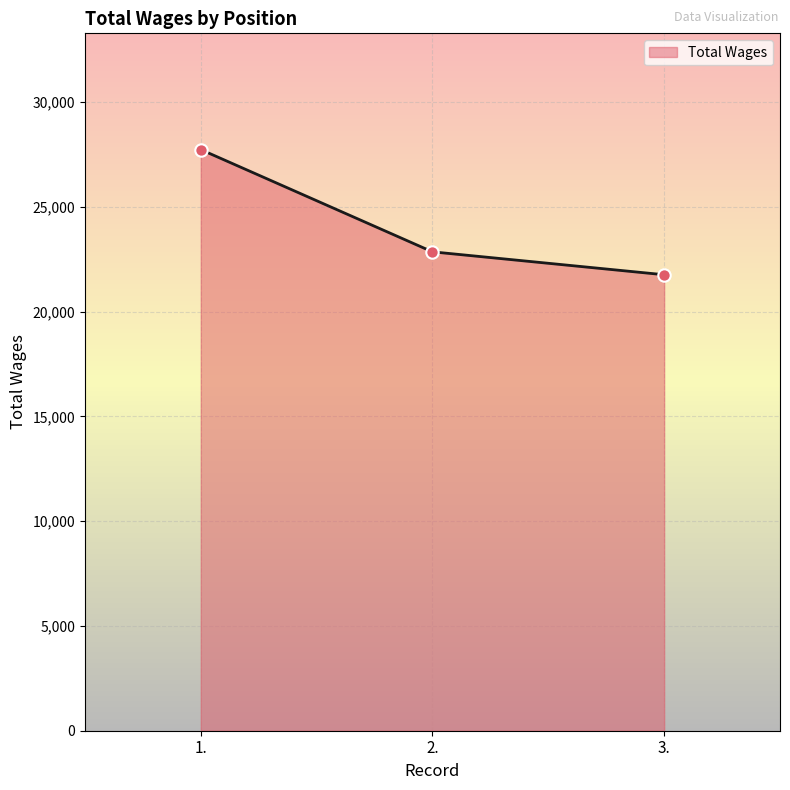

List the labels in order of Total Wages value, largest first.

1., 2., 3.